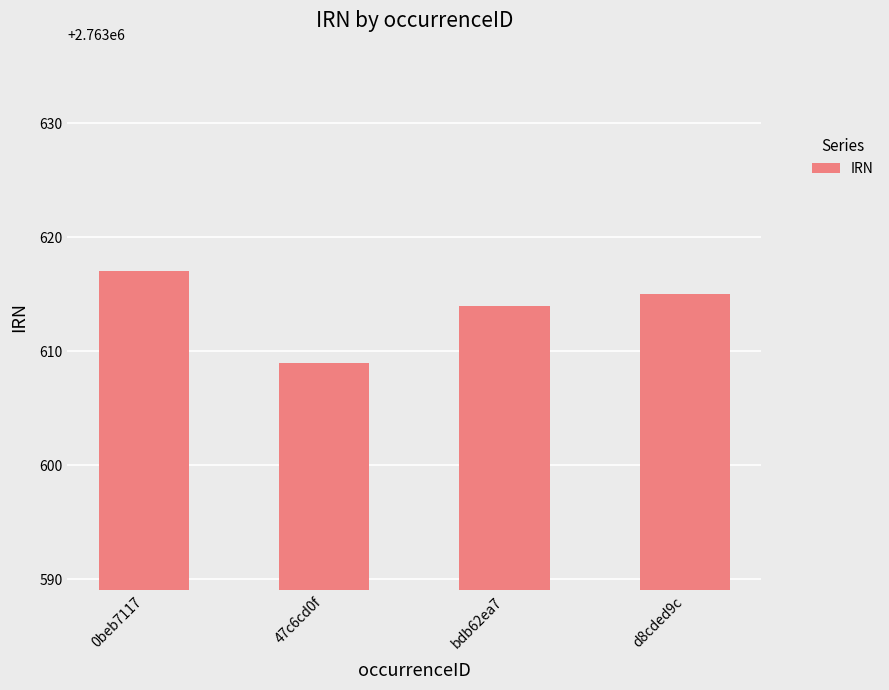

At which label does the data first exceed 2763615?

0beb7117